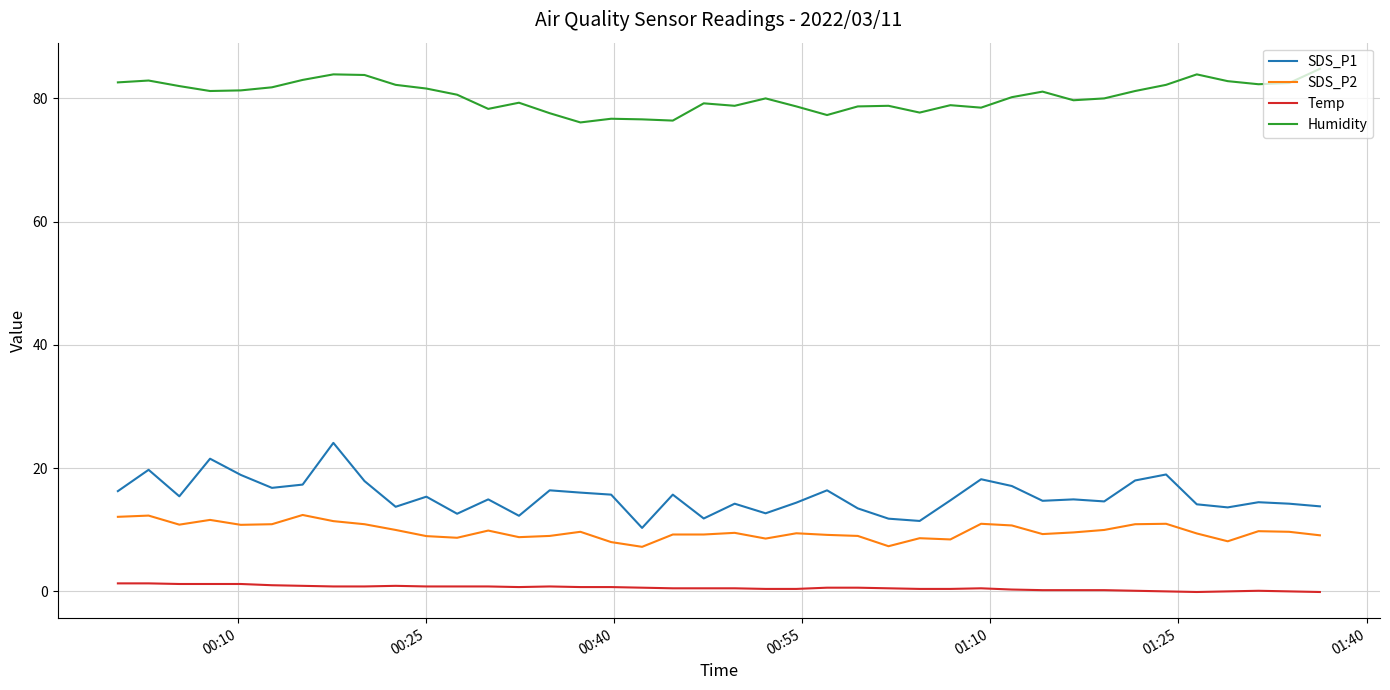

Rank the series by their maximum value, from lowest to highest.

Temp, SDS_P2, SDS_P1, Humidity